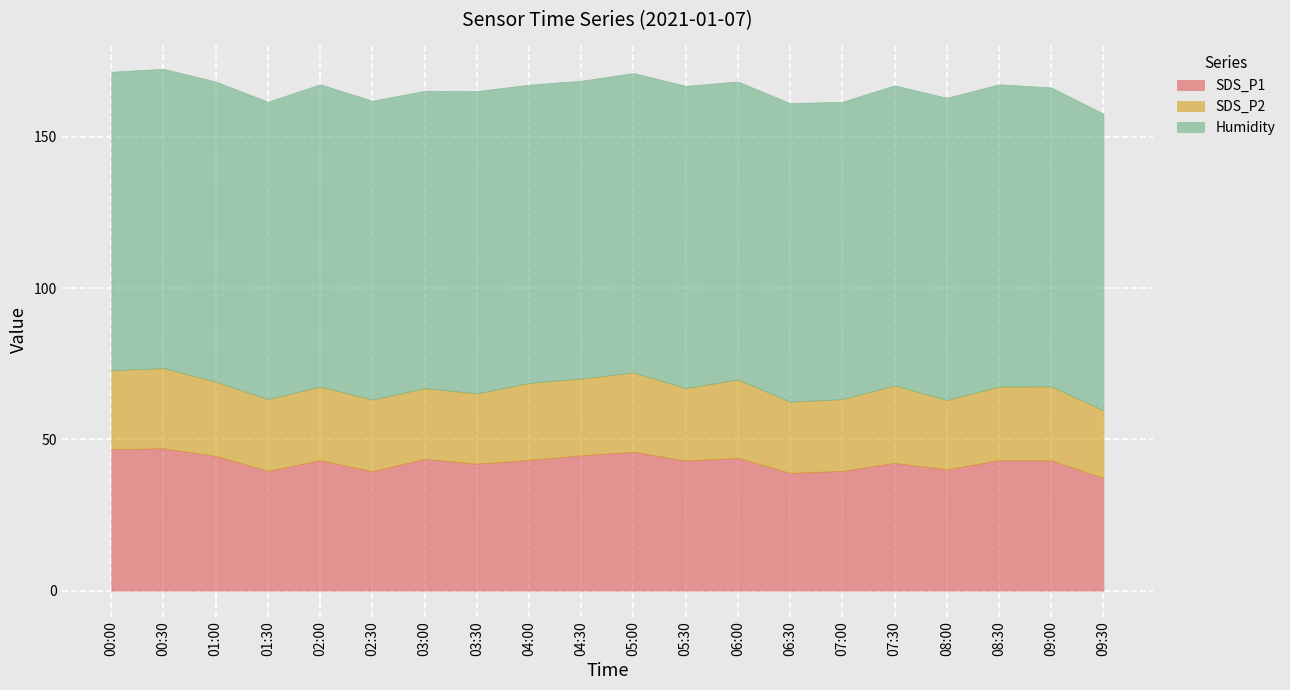

What position from the right is 03:00?

14